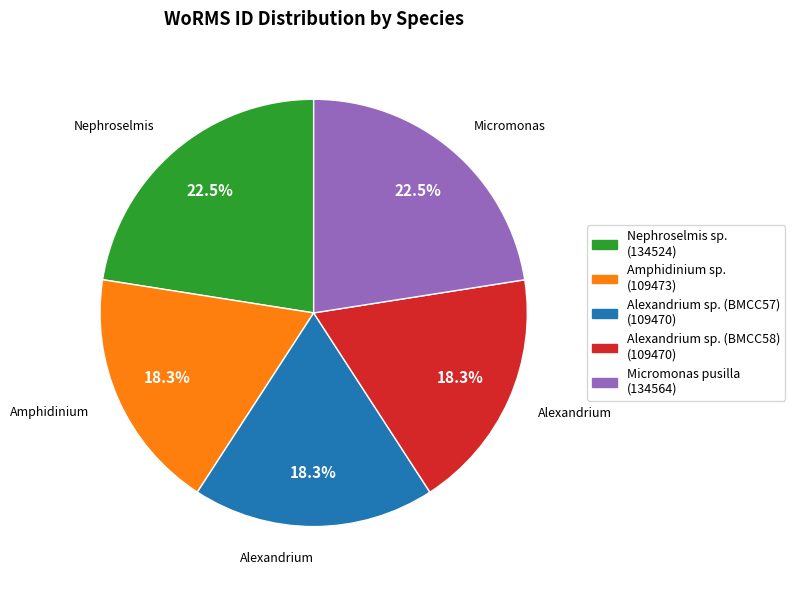

Approximately how many times larger is the value at Alexandrium sp. (BMCC58) compared to Nephroselmis sp.?

0.8